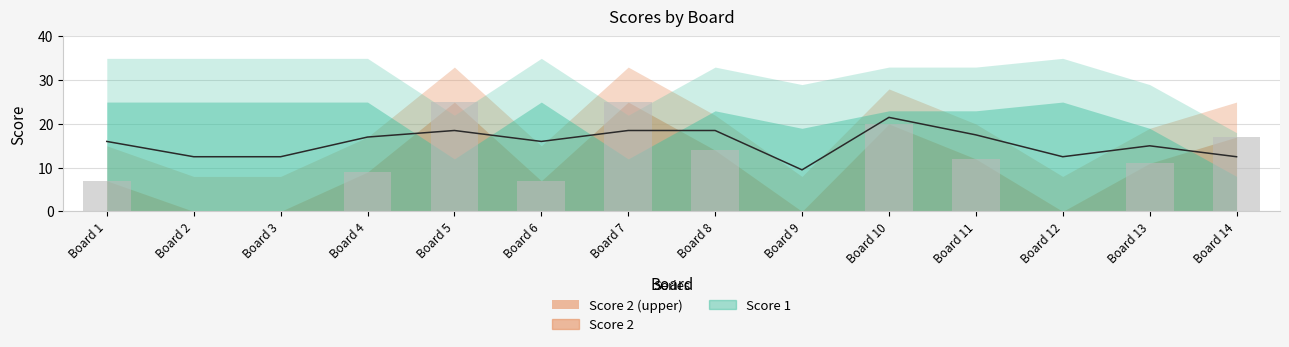

True or false: the data shows 0 at Board 9.

True